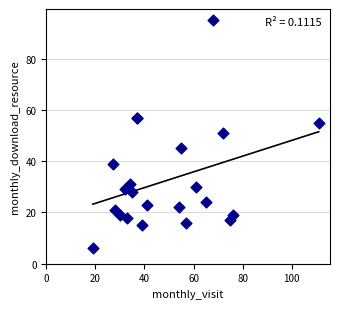

What Y value in the scatter plot is closest to 50?

51